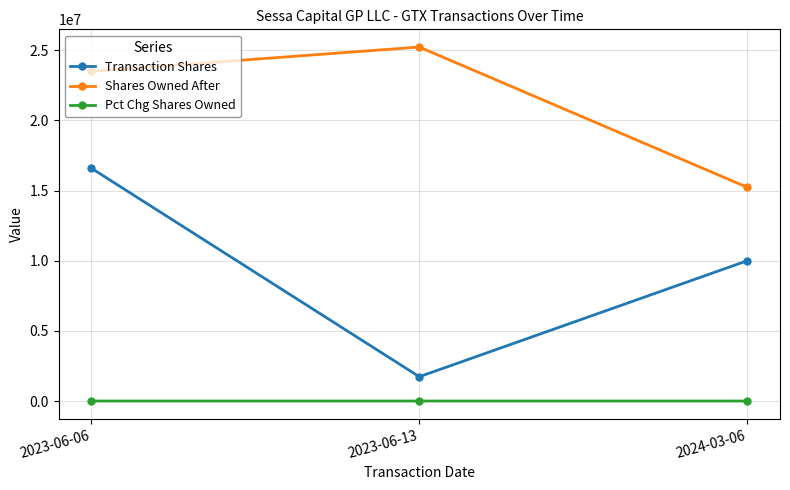

What is the spread (max minus min) of values at 2023-06-06?

23504348